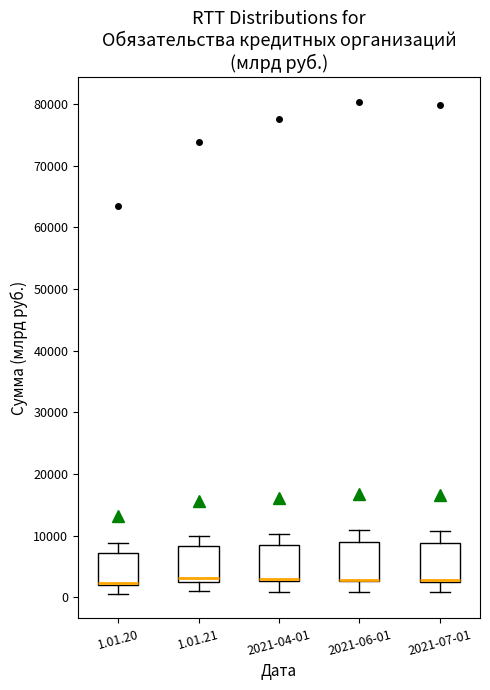

Reading left to right, transcribe this box plot: for each box, give where its median line is, the range the box spans, and where its two whiskers end, as read against the y-axis. The values are not printed on the chart, so give them approximately, as read against the axis.

1.01.20: median 2000 (just above the box's lower edge), box 2000 to 7000, whiskers 1000 to 9000
1.01.21: median 3000, box 2000 to 8000, whiskers 1000 to 10000
2021-04-01: median 3000 (drawn on the box's lower edge), box 3000 to 8000, whiskers 1000 to 10000
2021-06-01: median 3000 (drawn on the box's lower edge), box 3000 to 9000, whiskers 1000 to 11000
2021-07-01: median 3000 (drawn on the box's lower edge), box 3000 to 9000, whiskers 1000 to 11000